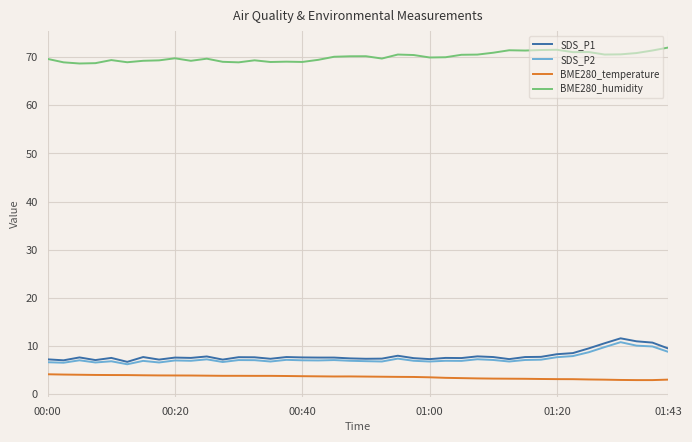

True or false: SDS_P1 and BME280_humidity intersect in this chart.

False